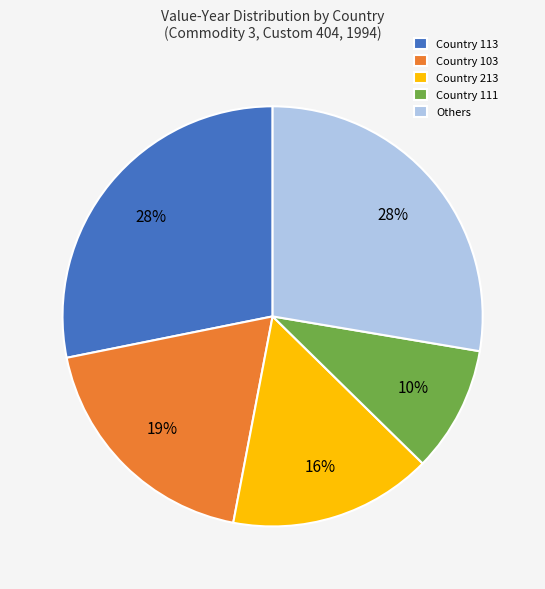

Is the sum of Country 103 and Country 111 greater than half?

No